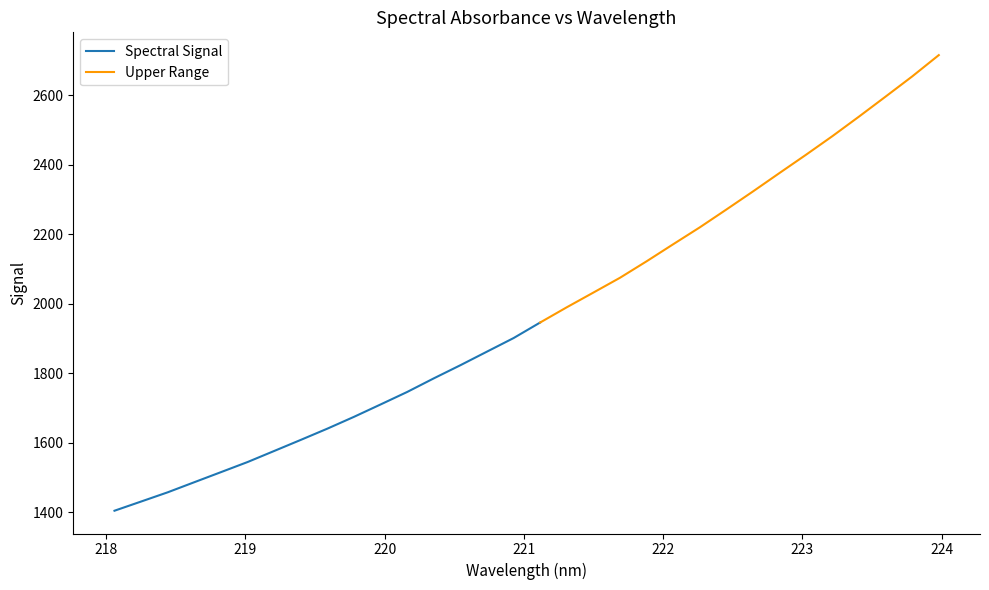

What is the label of the 32nd point from the right?

218.0596